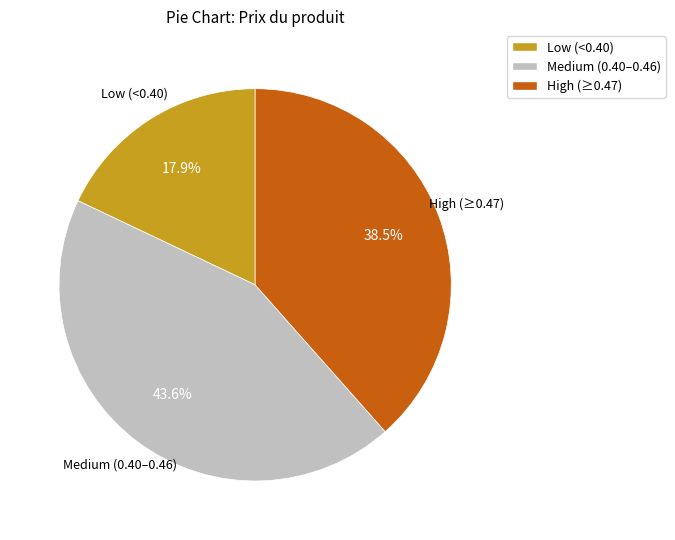

What is the ratio of the value at Low (<0.40) to the value at High (≥0.47)?

0.5